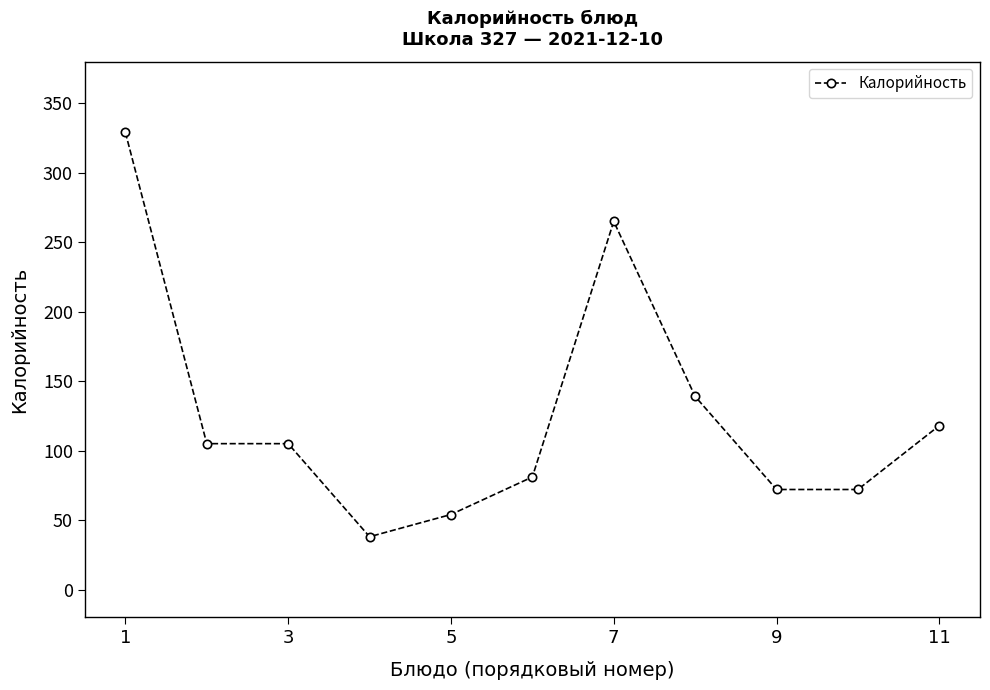

What is the value of the 10th point from the left?

72